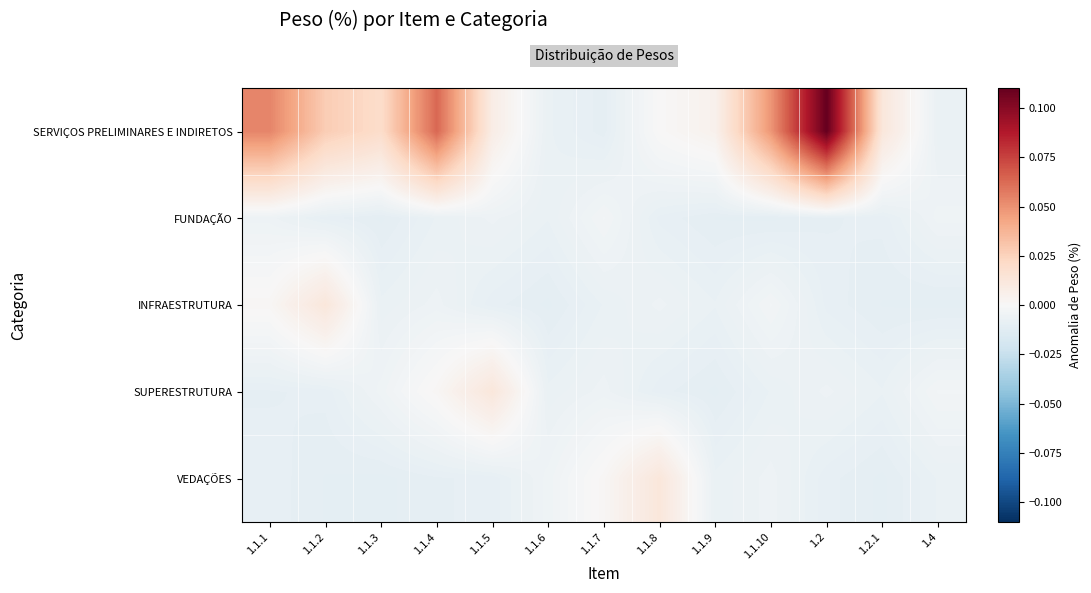

Which series has the largest total across all categories?

SERVIÇOS PRELIMINARES E INDIRETOS